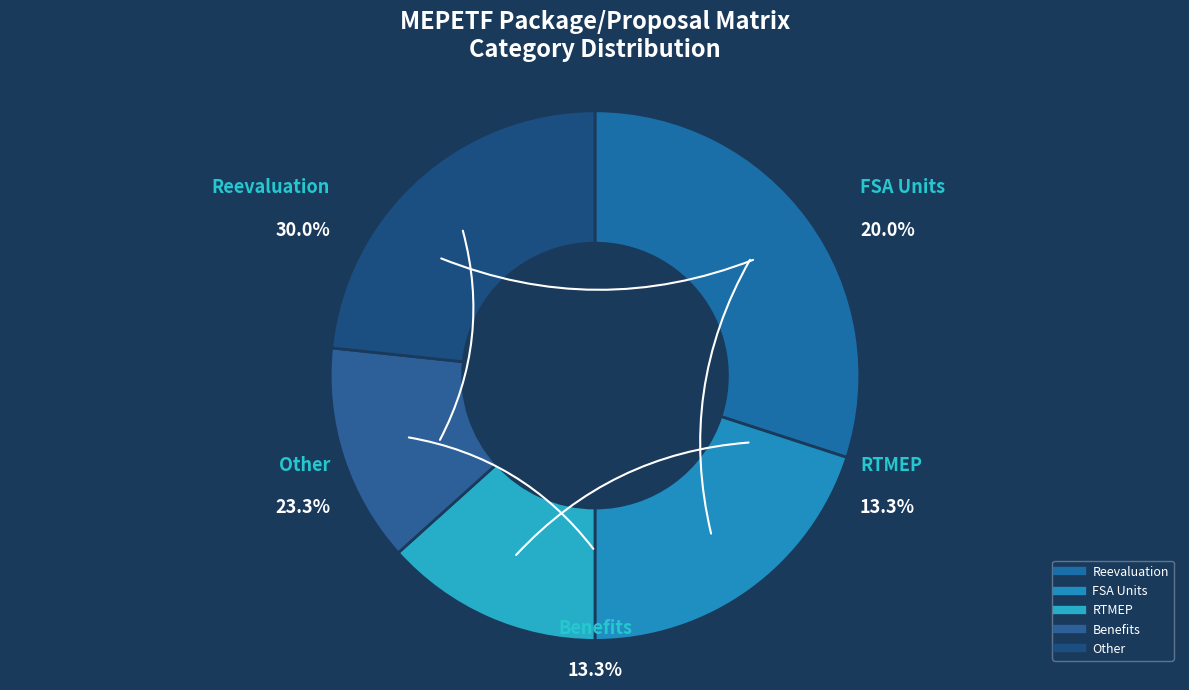

How many slices are in this pie chart?

5